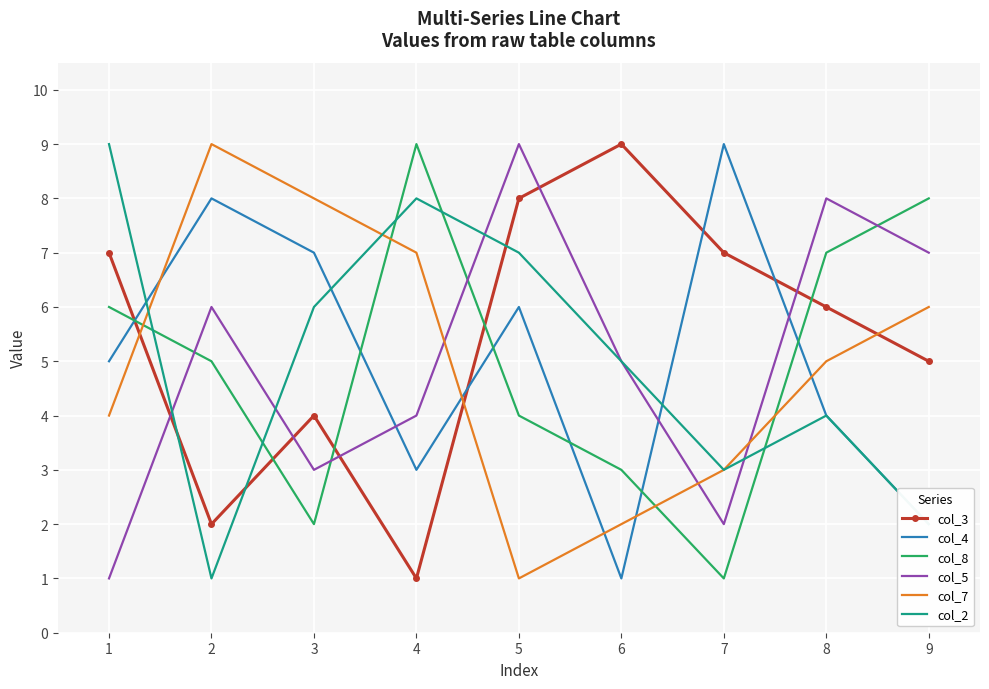

What is the average value of the col_7 series?

5